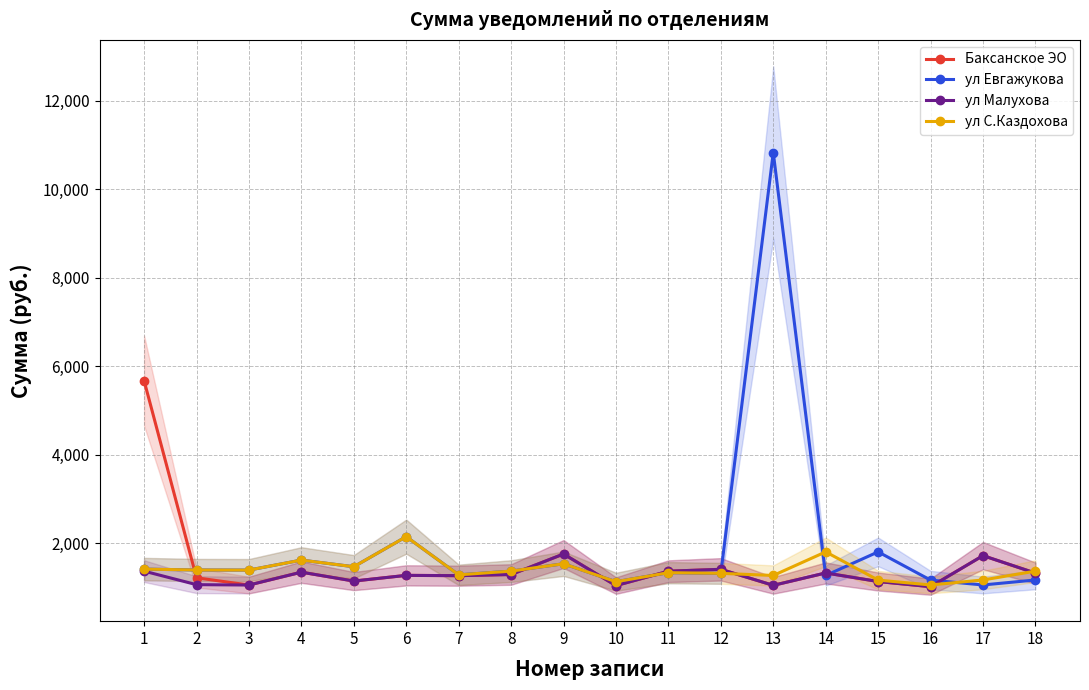

Which category has the lowest value across all series?

16